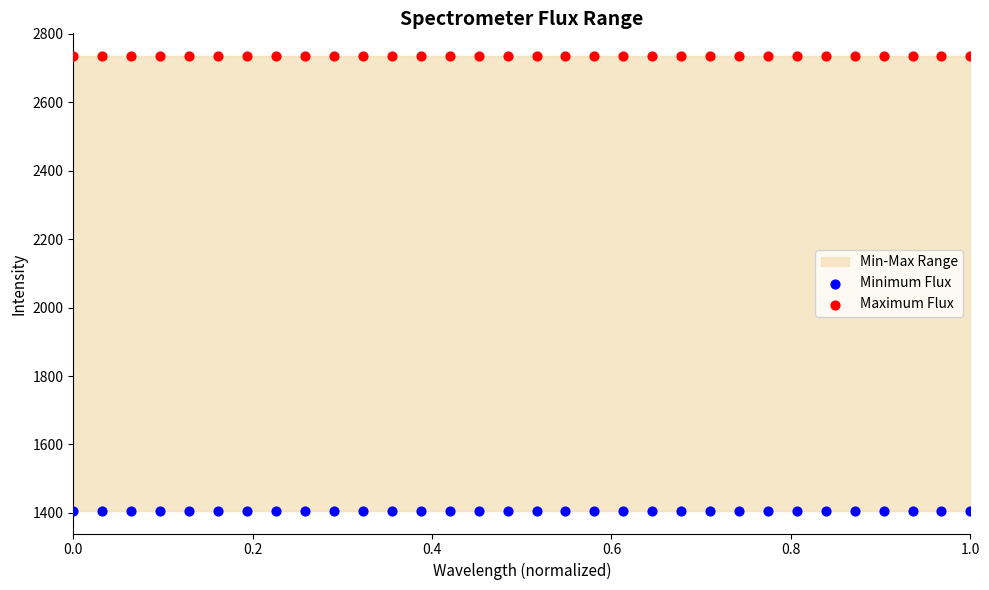

Which series reaches the maximum Y coordinate?

Maximum Flux